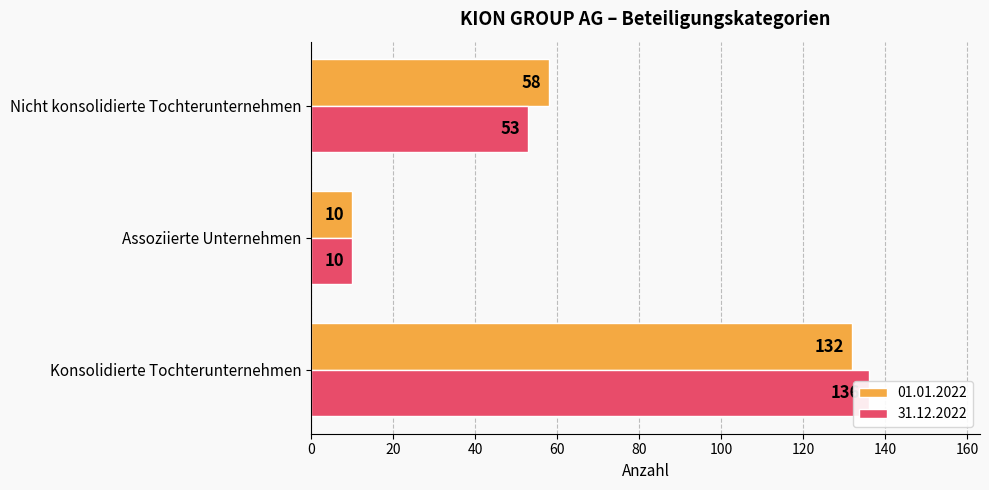

Read the 31.12.2022 value at Assoziierte Unternehmen.

10